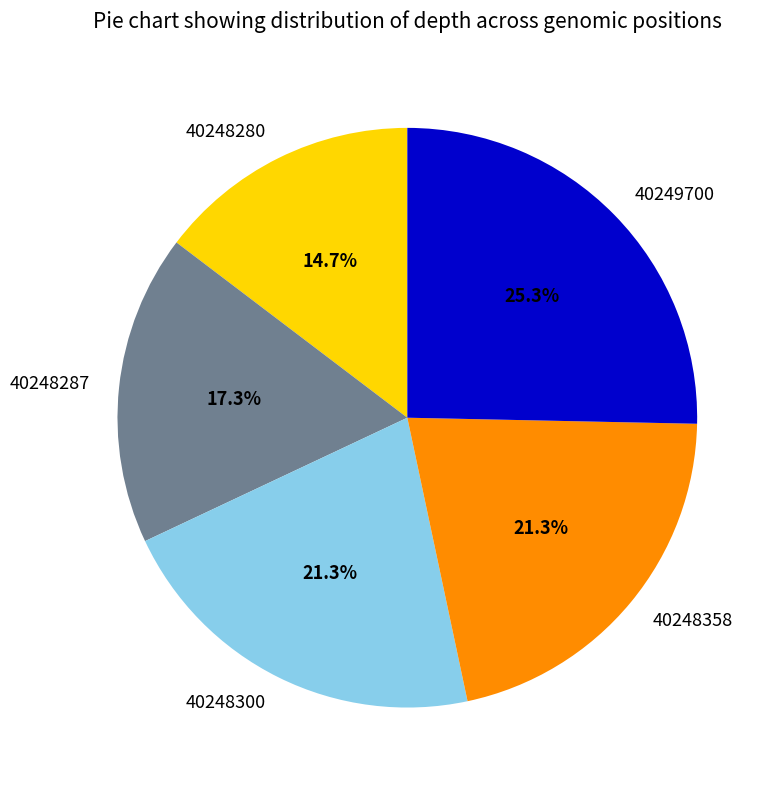

The 40248300 slice represents 10% of the pie. True or false?

False